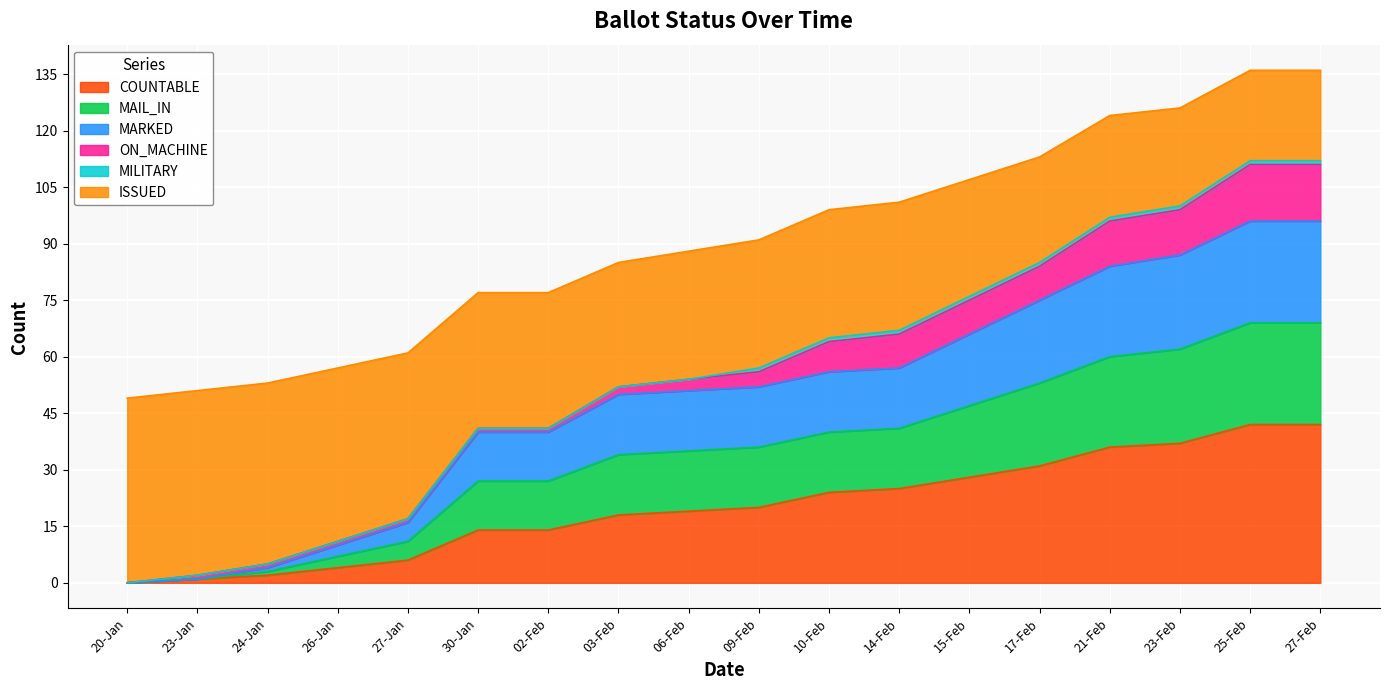

What is the difference between the maximum and minimum values in the COUNTABLE series?

42